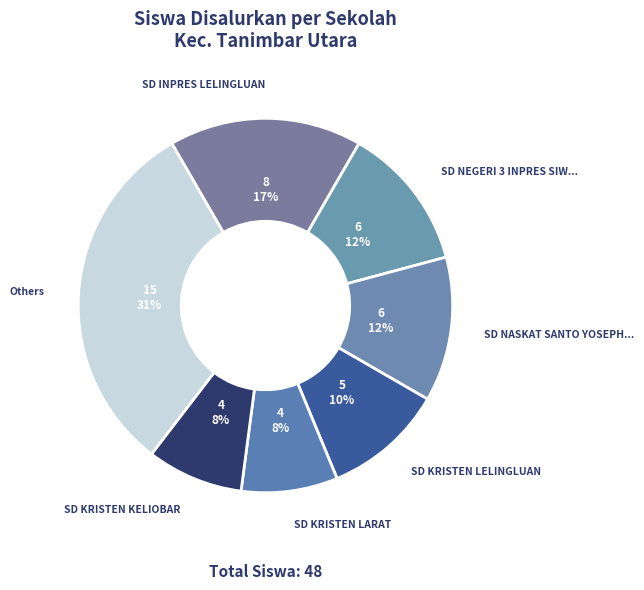

Count the number of slices in the pie.

7